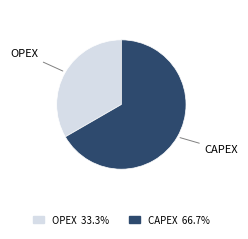

The OPEX slice represents 41% of the pie. True or false?

False